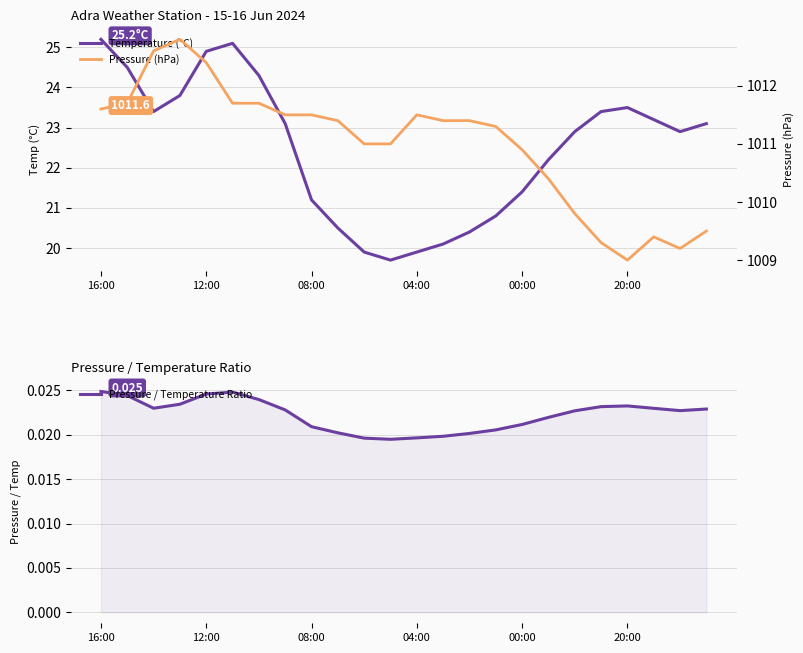

What is the sum of the Temperature (°C) values at 12:00 and 9?

45.0